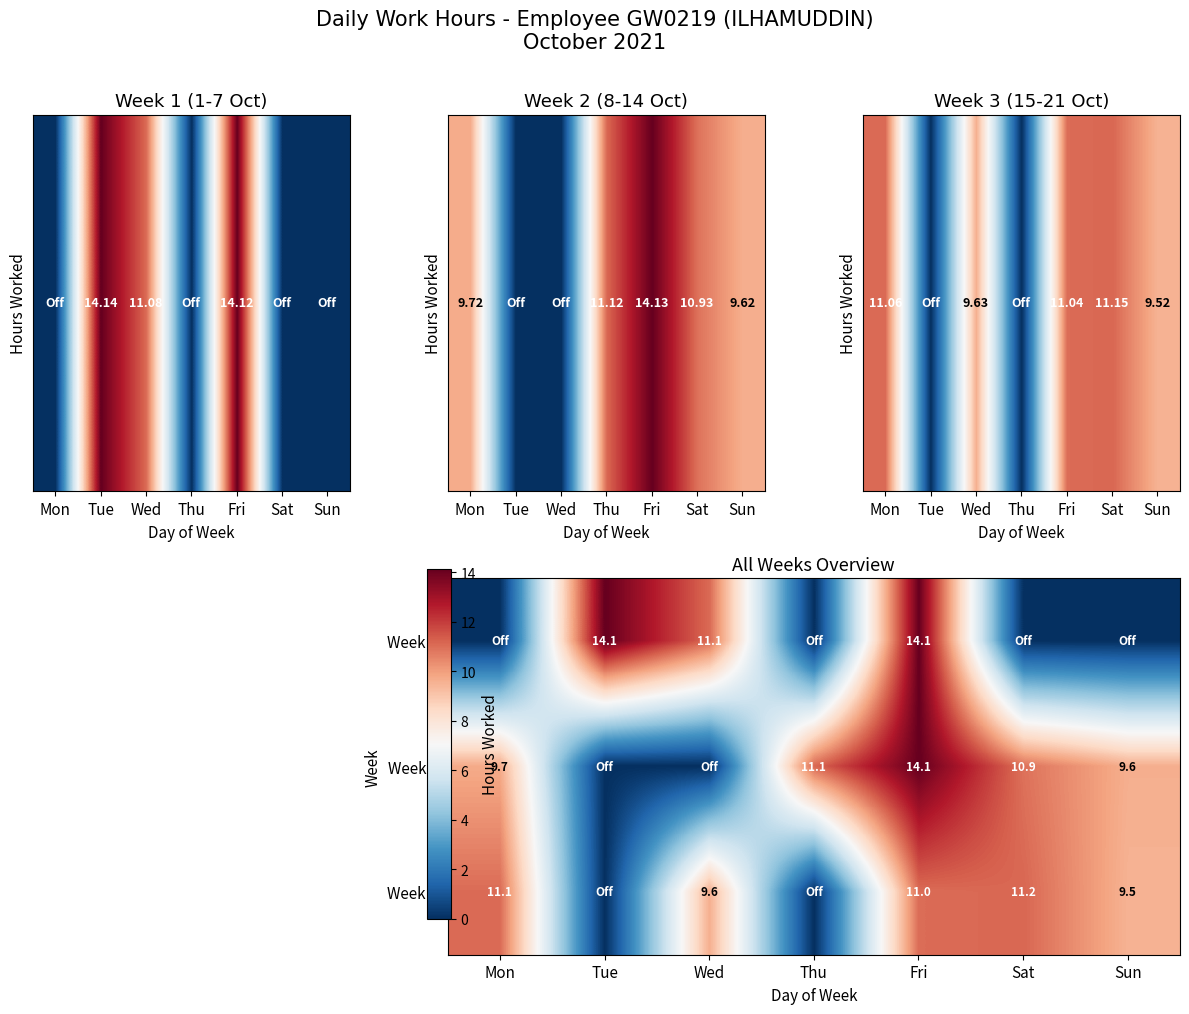

How many values in Week 3 are above zero?

5